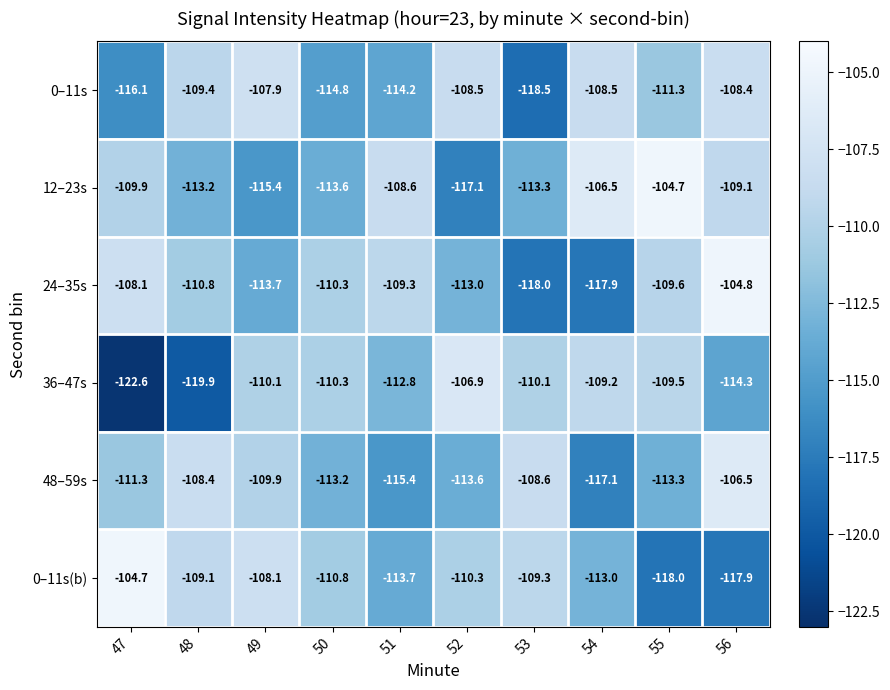

What is the total value across all series at 48?

-670.8